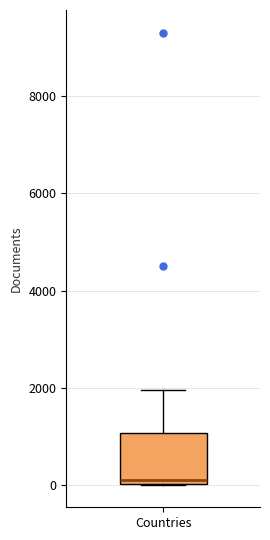

Where is the lower edge of the box for Countries on the y-axis? The values are not printed on the chart, so give them approximately, as read against the axis.

0